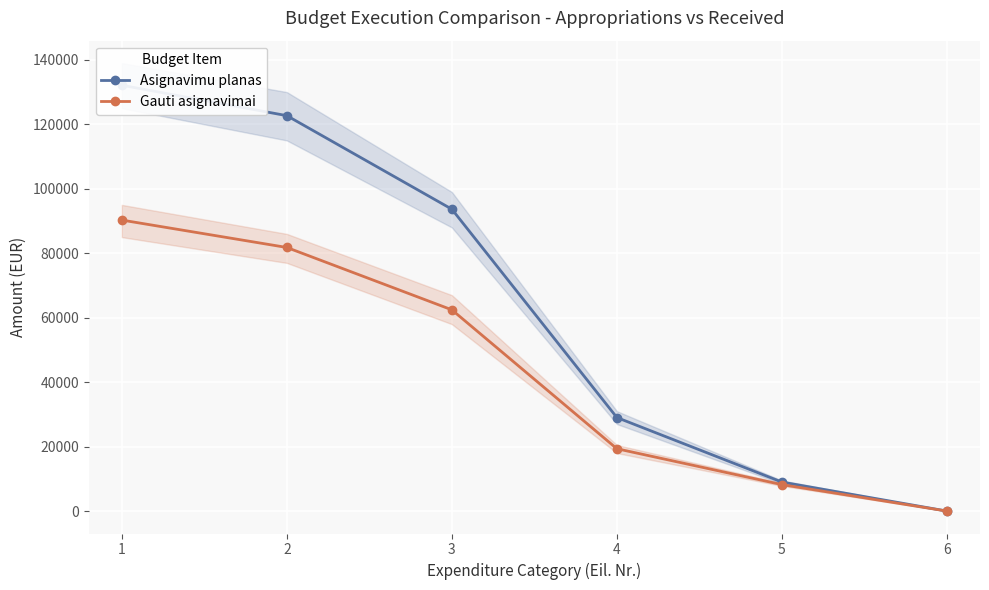

At how many categories does at least one series exceed 112830?

2